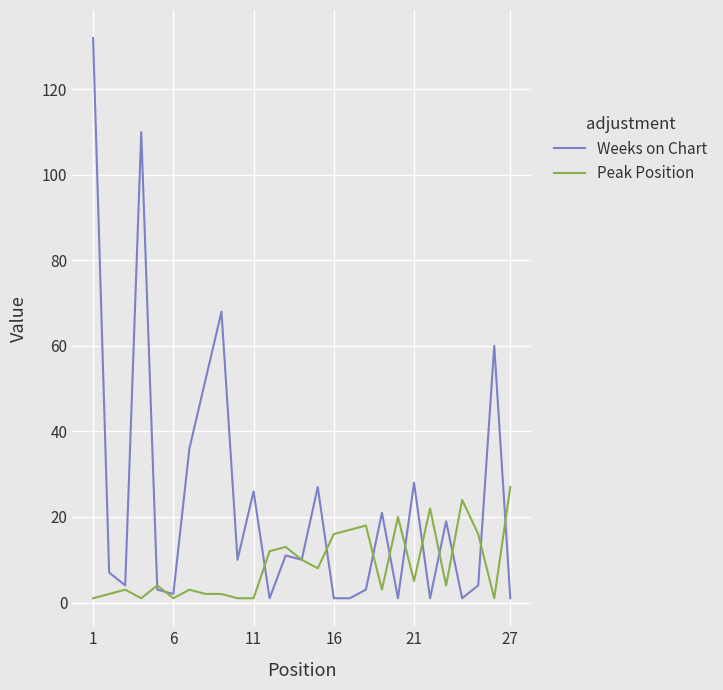

Which series has the largest range (max minus min)?

Weeks on Chart